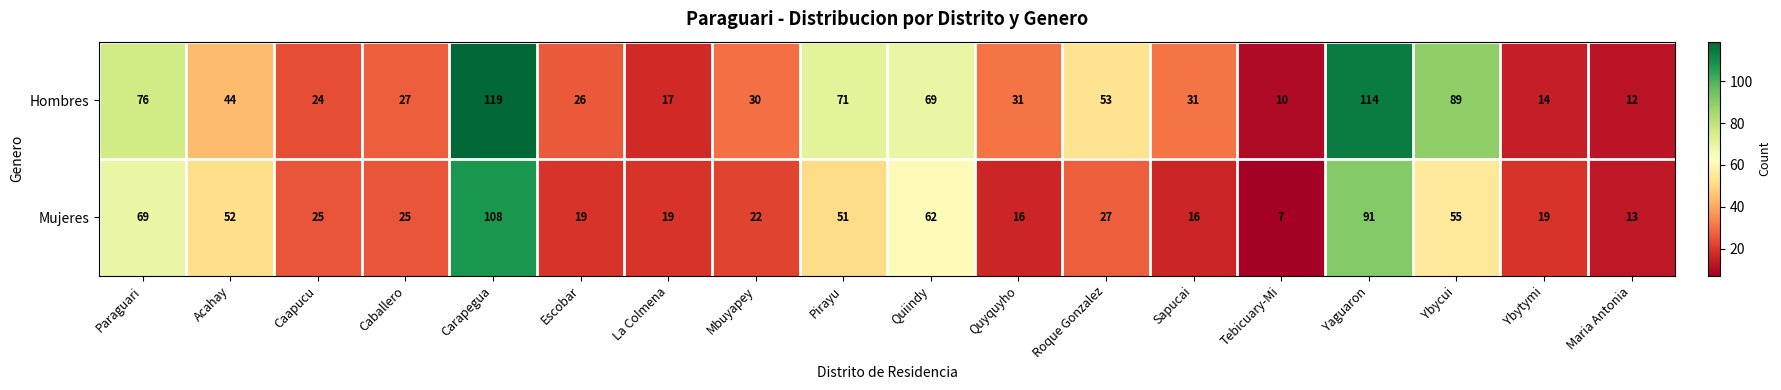

What is the average value of the Hombres series?

48